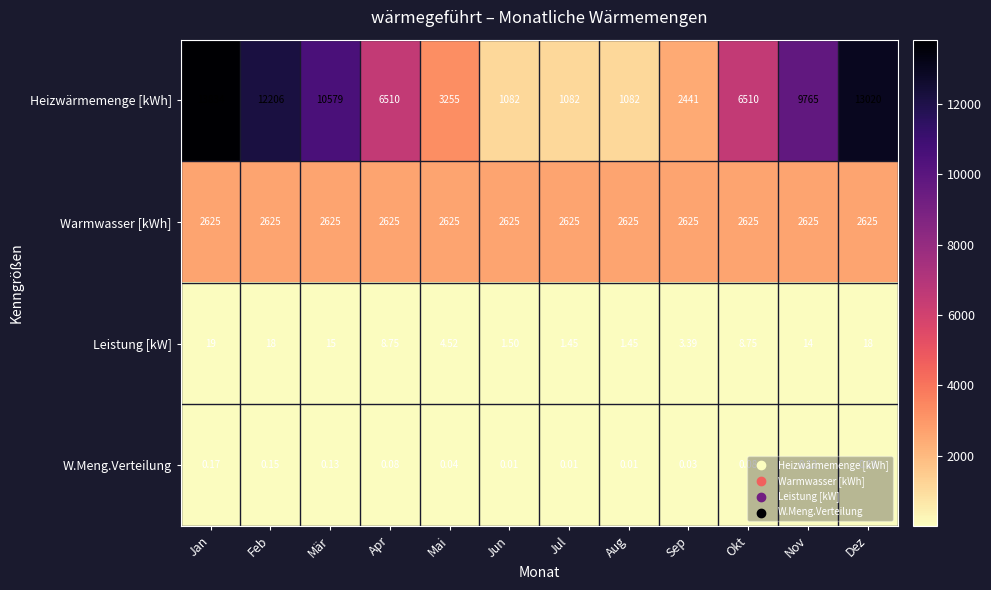

Rank the series at Aug from lowest to highest value.

W.Meng.Verteilung, Leistung [kW], Heizwärmemenge [kWh], Warmwasser [kWh]